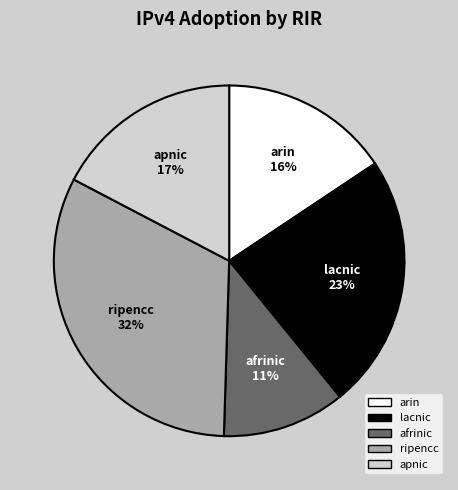

What percentage is the ripencc slice, to the nearest percent?

32%